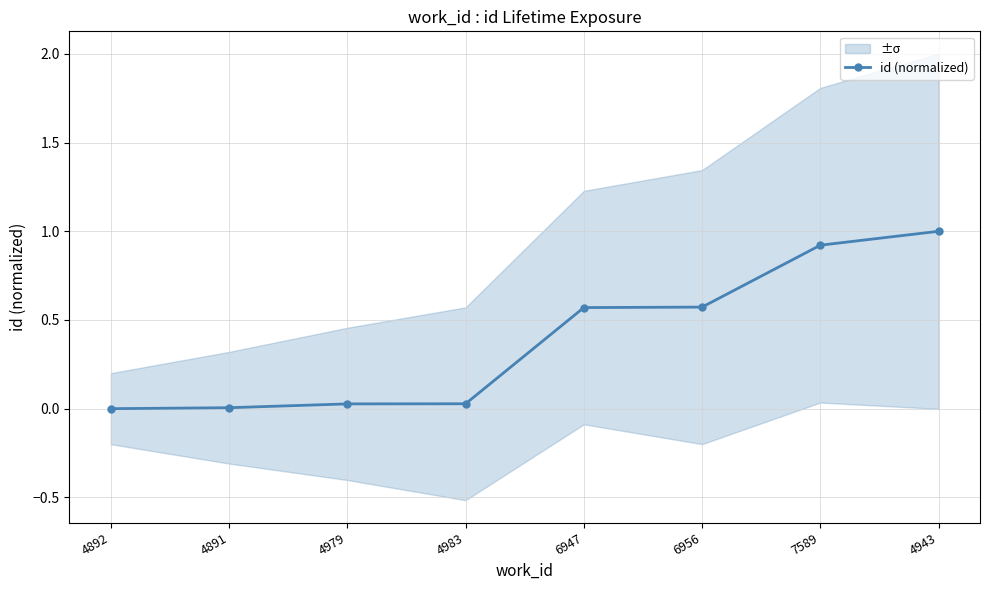

Which category has the lowest value across all series?

4892